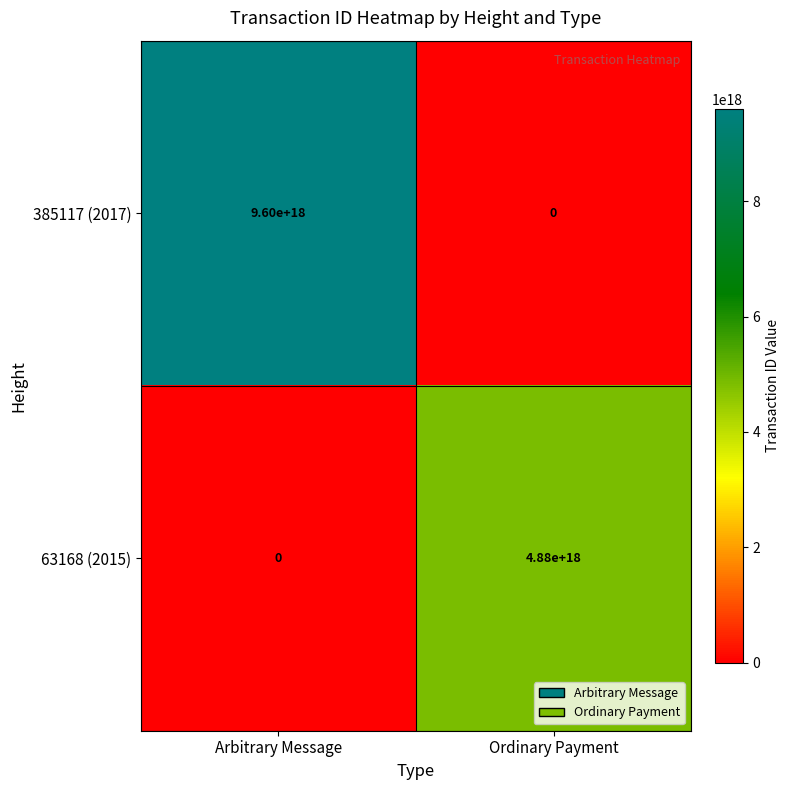

How many distinct data groups are displayed?

2